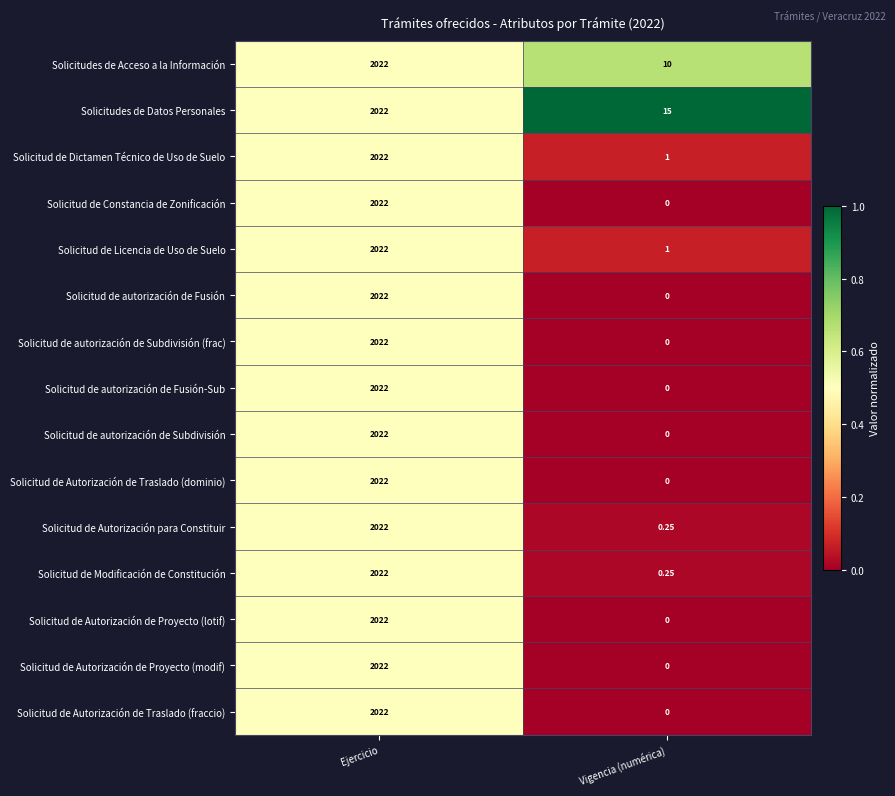

List the labels in order of Solicitud de Autorización de Traslado (fraccio) value, largest first.

Ejercicio, Vigencia (numérica)